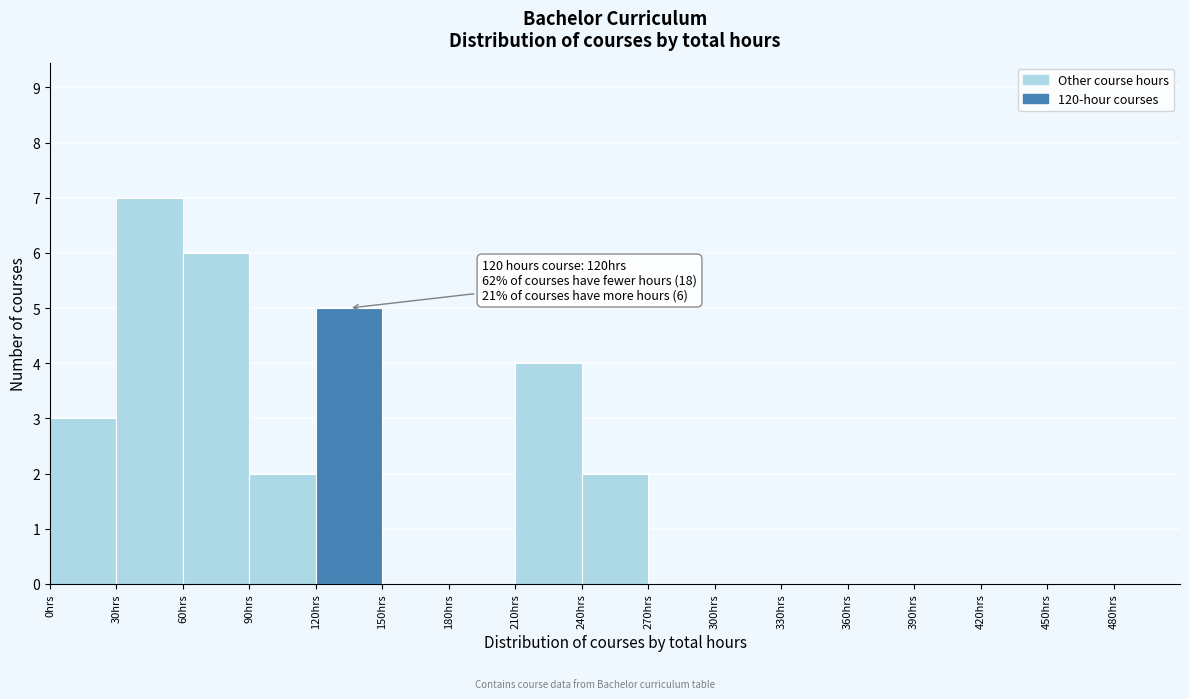

Which range on the x-axis has the tallest bar?

30 to 60